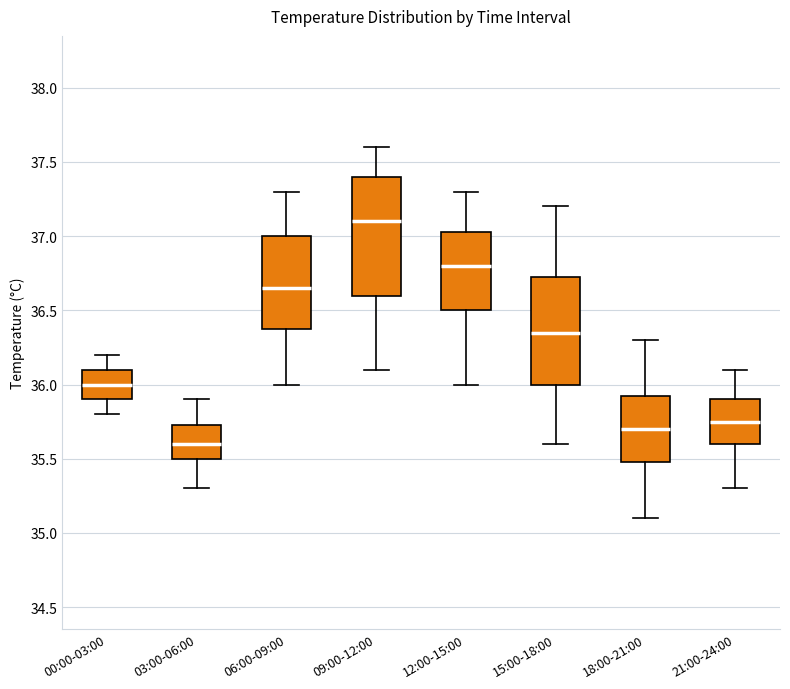

Which box is the tallest, from its lower edge to its upper edge?

09:00-12:00